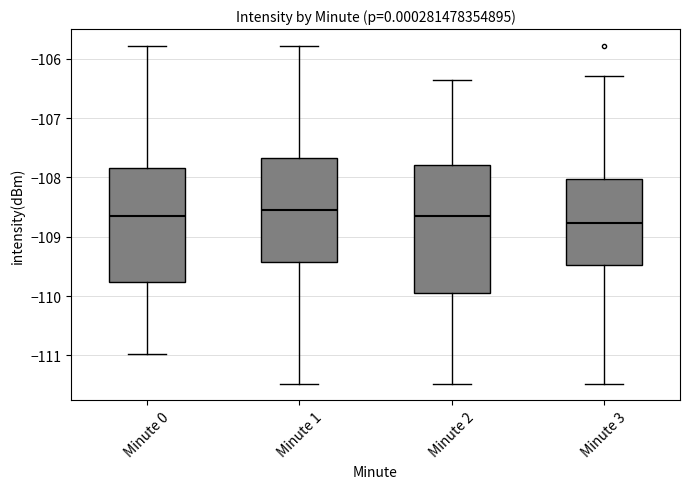

Reading left to right, read every box against the y-axis: the position of its median line, the range the box covers, and the ends of its whiskers. The values are not printed on the chart, so give them approximately, as read against the axis.

Minute 0: median -108.7, box -109.8 to -107.8, whiskers -111.0 to -105.8
Minute 1: median -108.6, box -109.4 to -107.7, whiskers -111.5 to -105.8
Minute 2: median -108.7, box -109.9 to -107.8, whiskers -111.5 to -106.4
Minute 3: median -108.8, box -109.5 to -108.0, whiskers -111.5 to -106.3